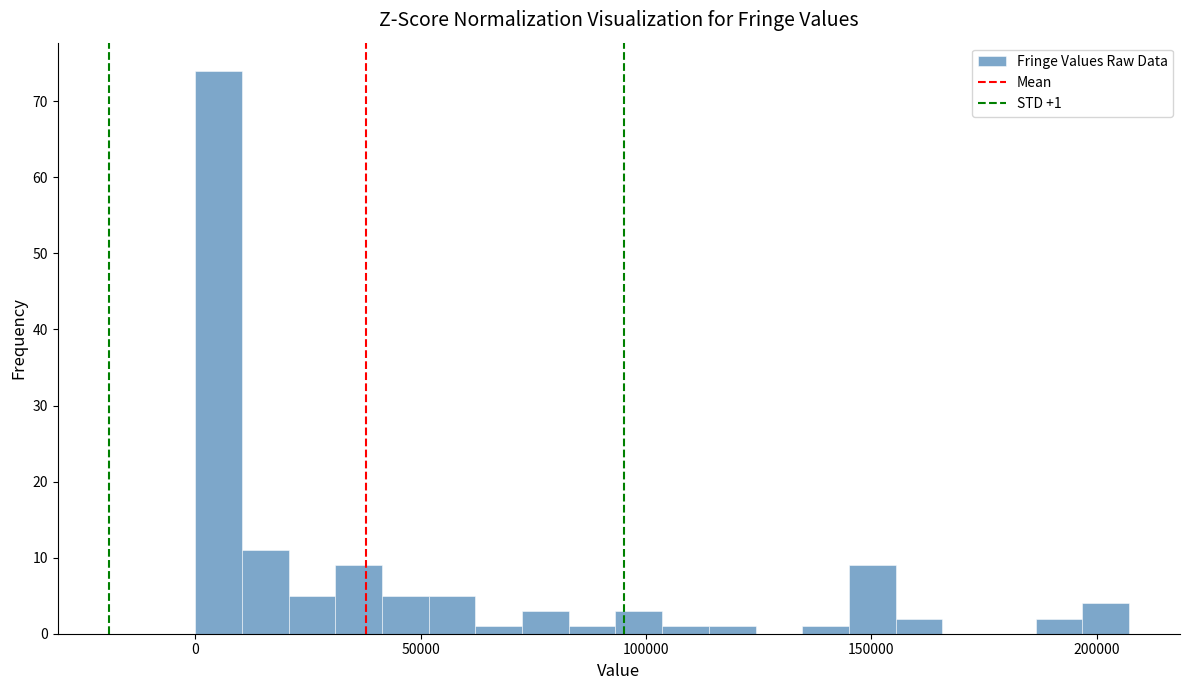

Around what value on the x-axis is the tallest bar? Give the approximate position of its centre, as read against the axis.

5000